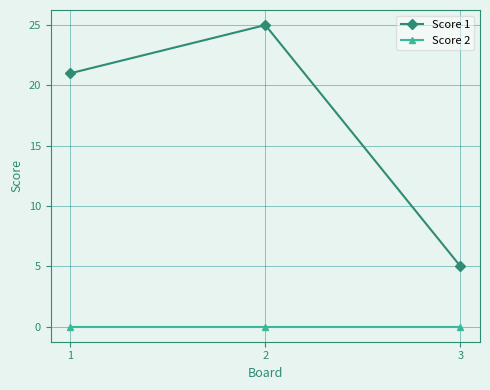

Is it true that Score 1 equals 6 at 1?

False